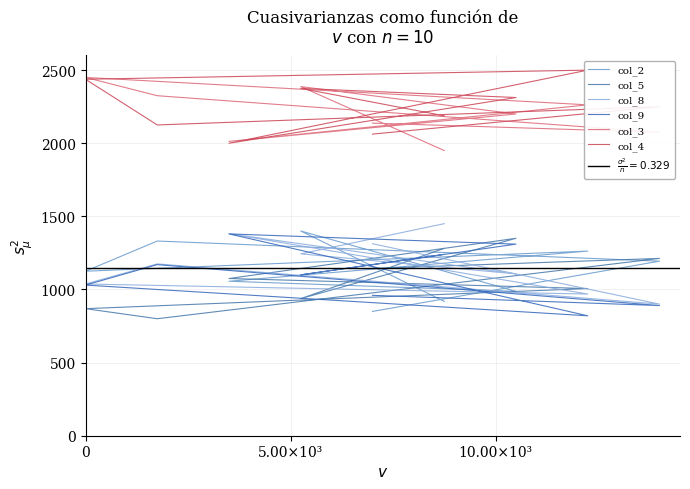

True or false: col_8 has more than 1 points higher than both neighbors.

True